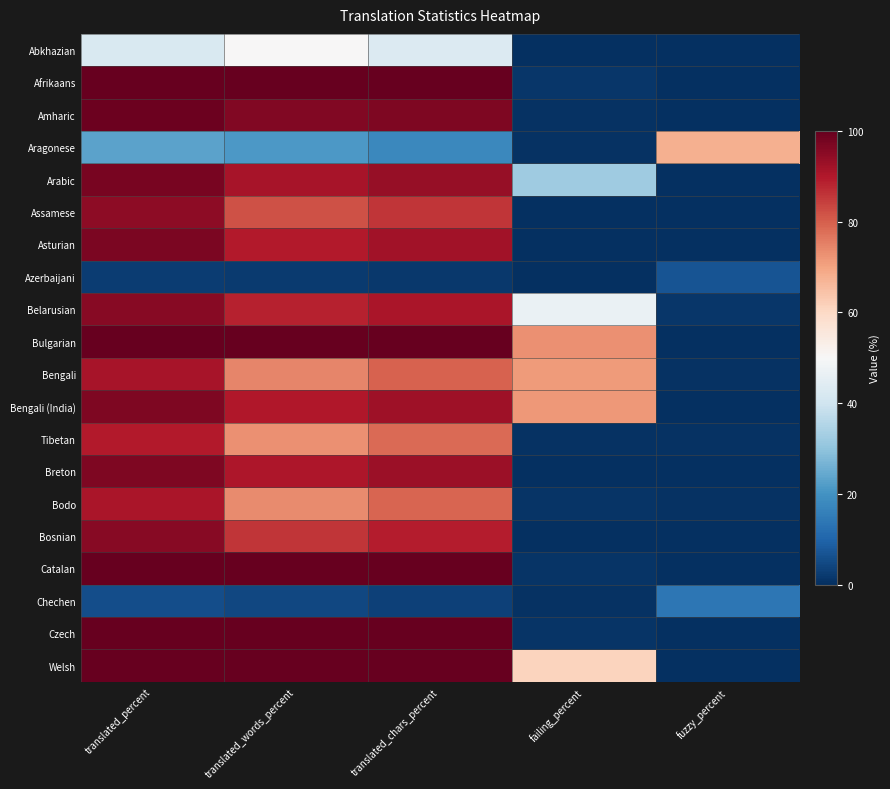

How many distinct data groups are displayed?

20